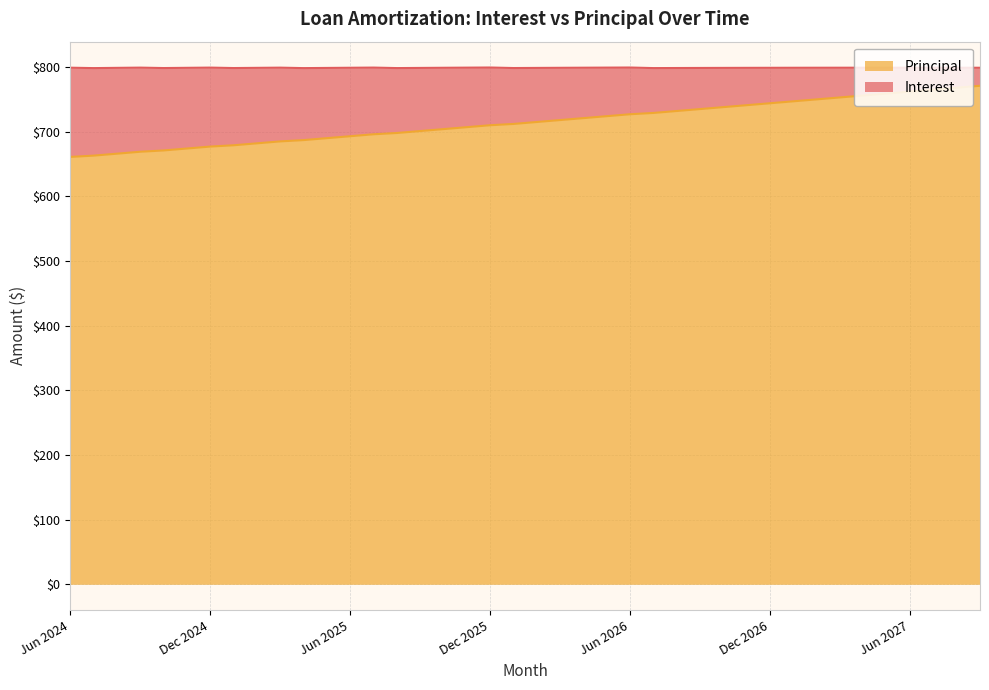

True or false: there are more than 1 points higher than both neighbors.

False